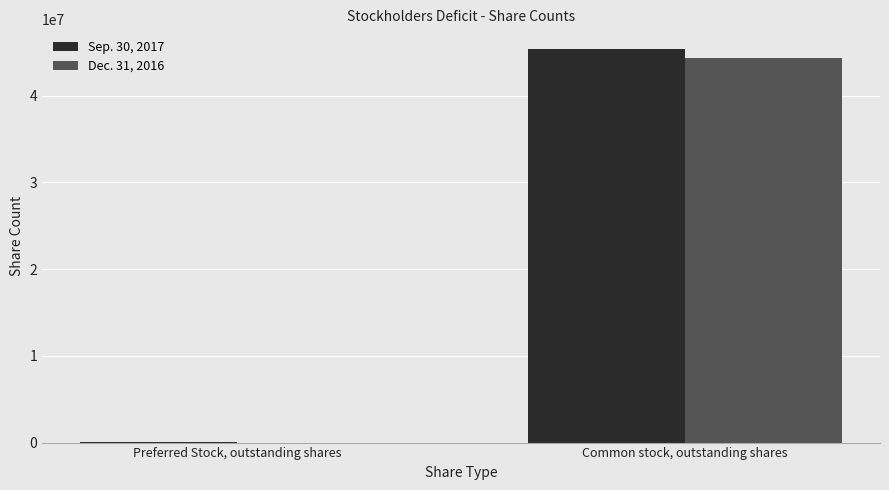

At which category is the sum across all series the highest?

Common stock, outstanding shares